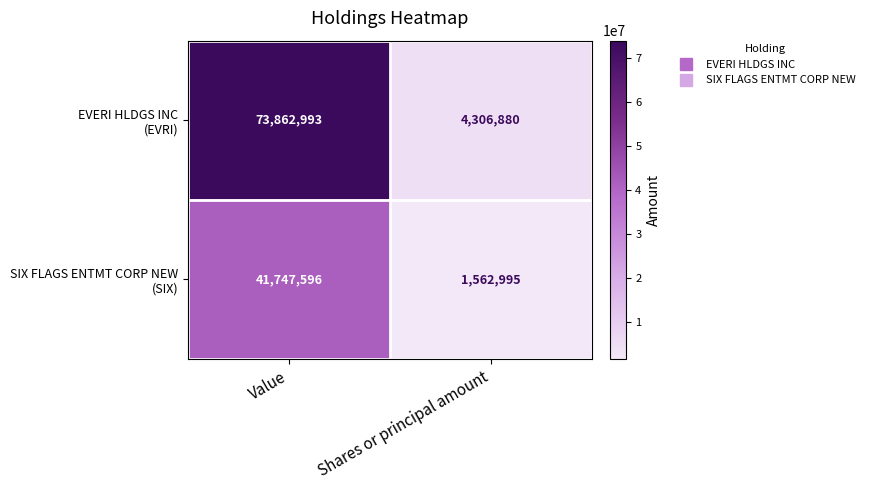

What is the spread (max minus min) of values at Shares or principal amount?

2743885